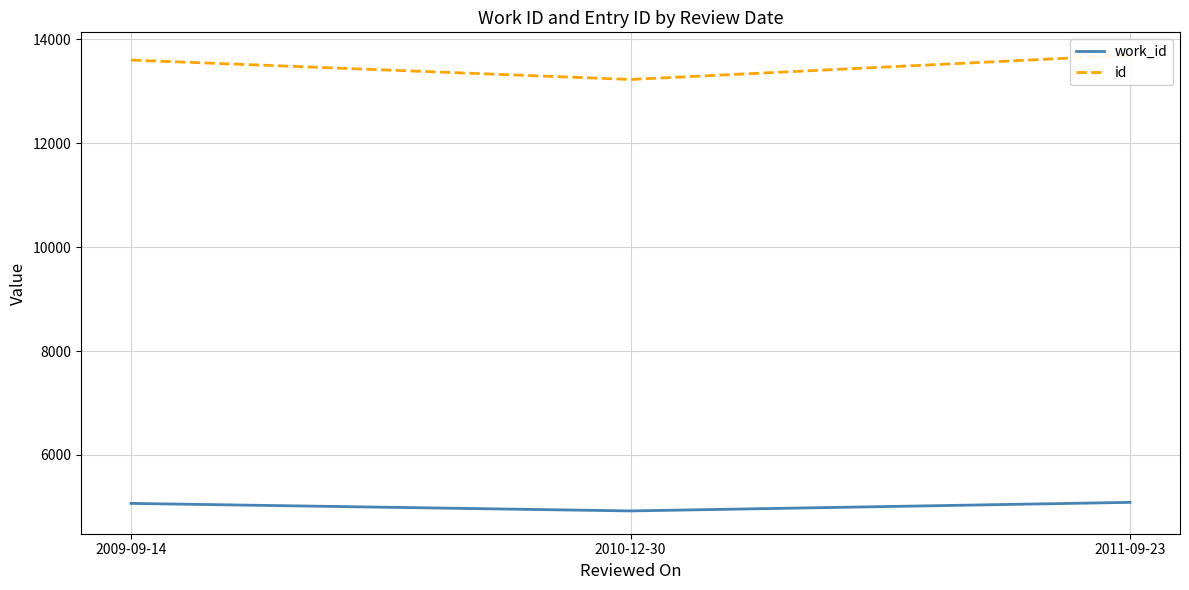

Rank the series at 2011-09-23 from highest to lowest value.

id, work_id